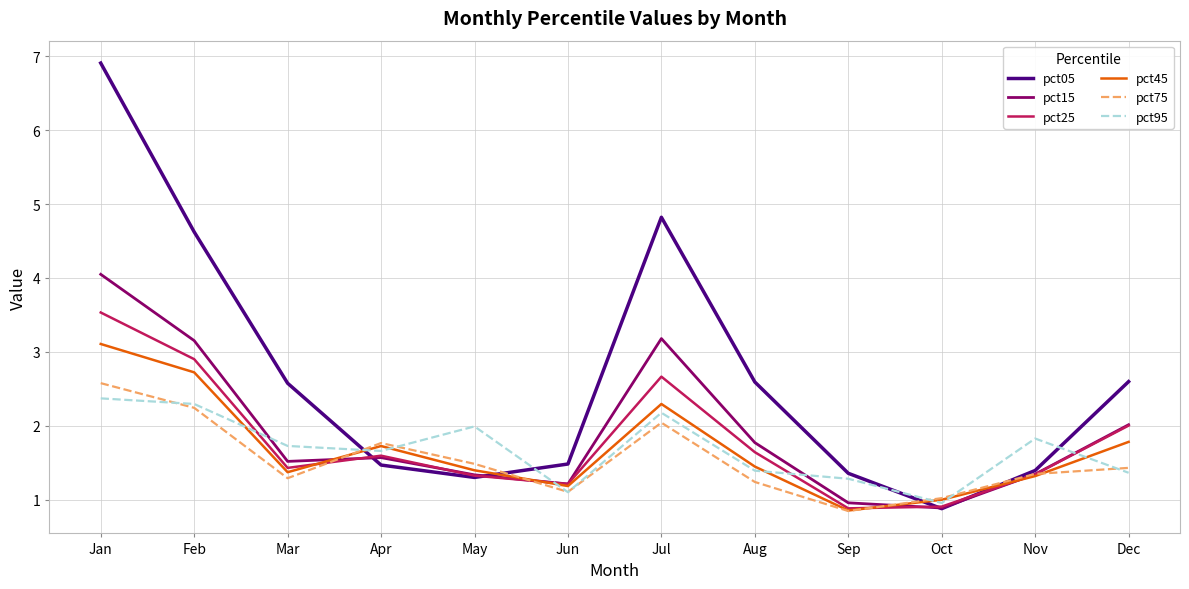

What is the minimum value shown in the chart?

0.8